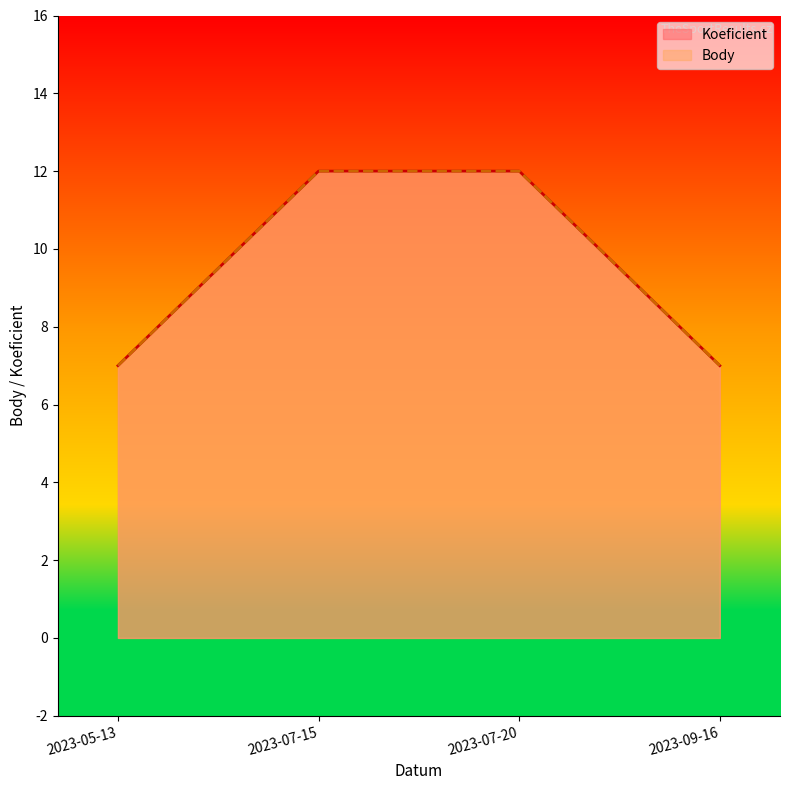

What are all the series names shown in the legend?

Koeficient, Body